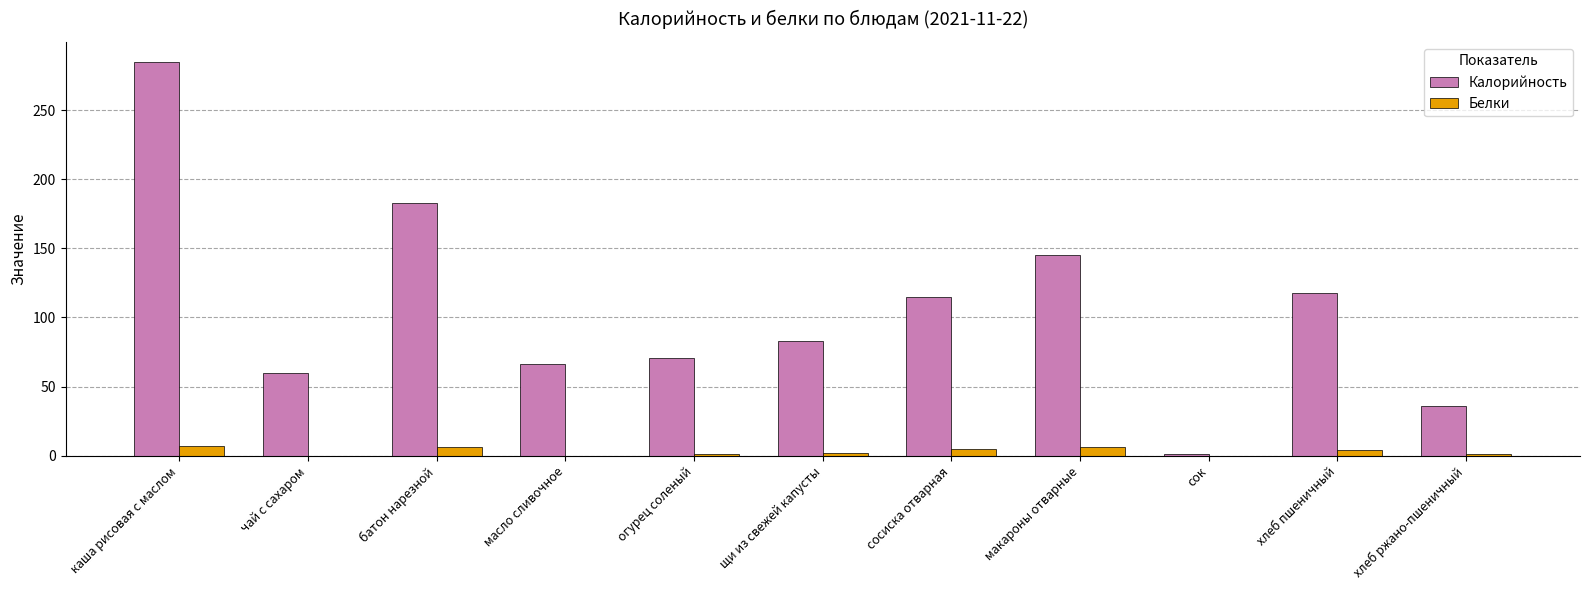

Is the value of Калорийность at хлеб ржано-пшеничный greater than the value of Белки at сок?

Yes